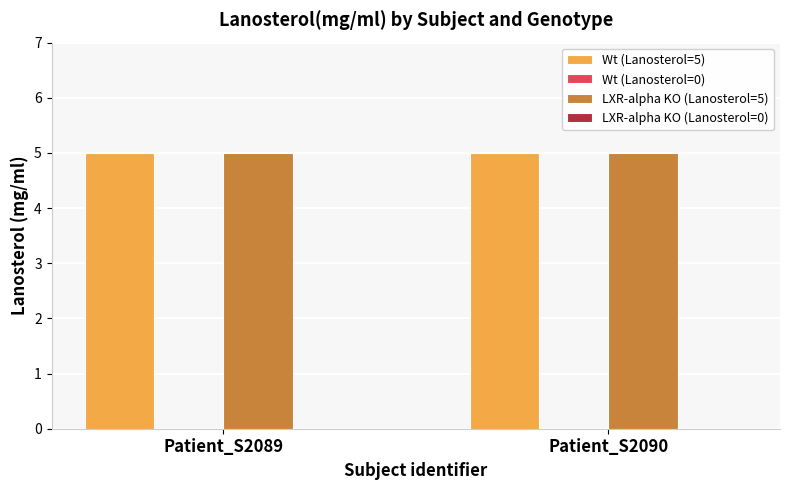

What is the total value across all series at Patient_S2089?

10